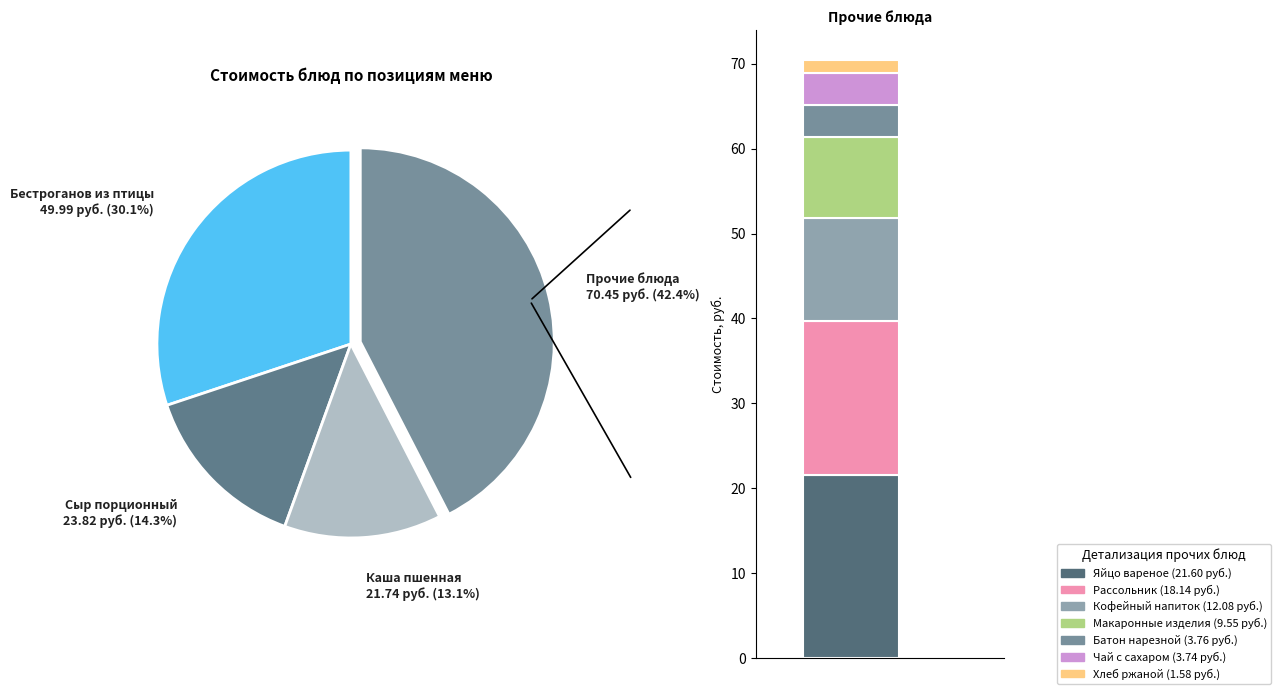

To the nearest percent, what portion does макаронные изделия отварные represent?

6%